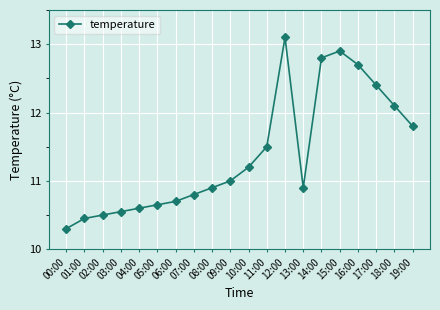

True or false: the data shows 13.6 at 00:00.

False